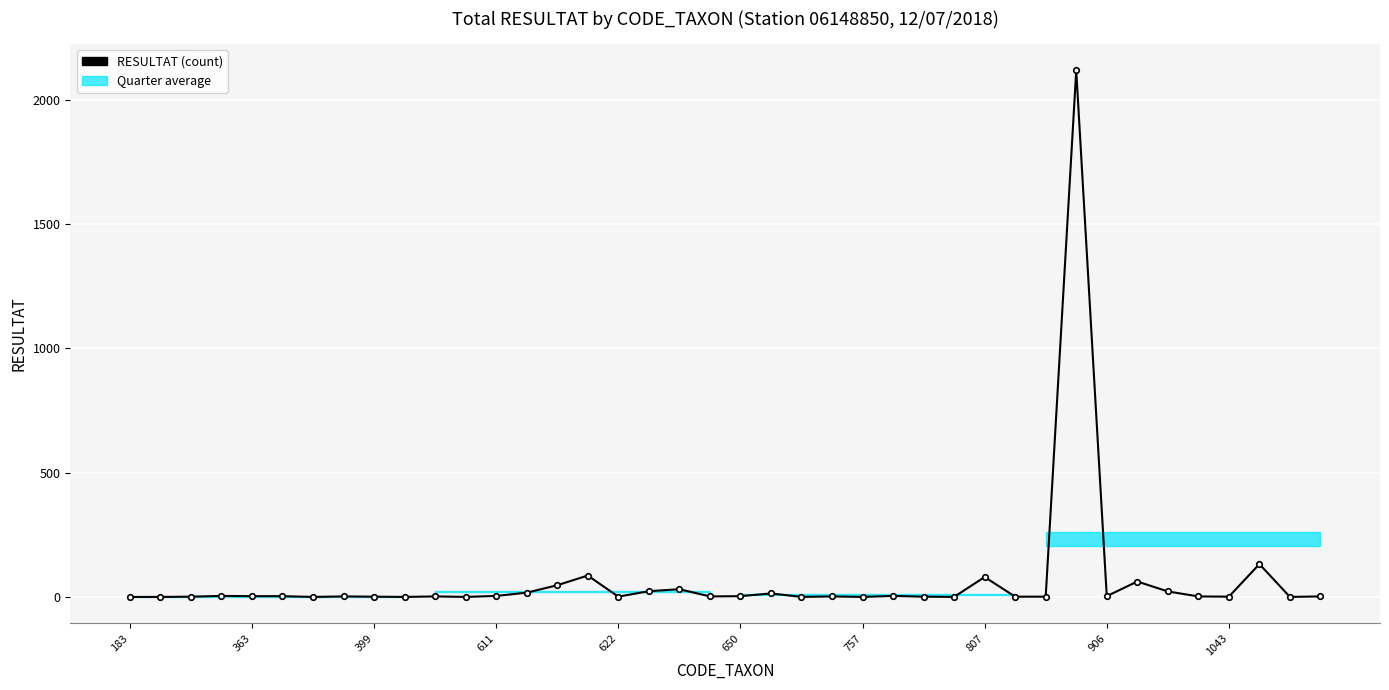

How many distinct data groups are displayed?

1